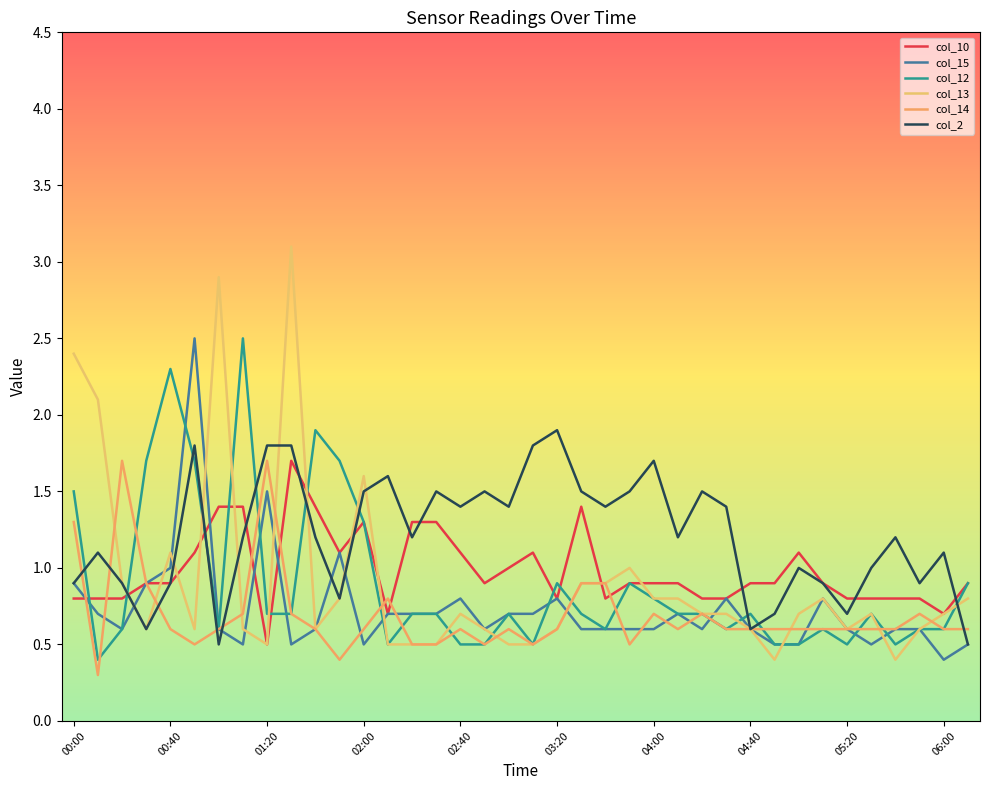

At how many categories does at least one series exceed 1?

31